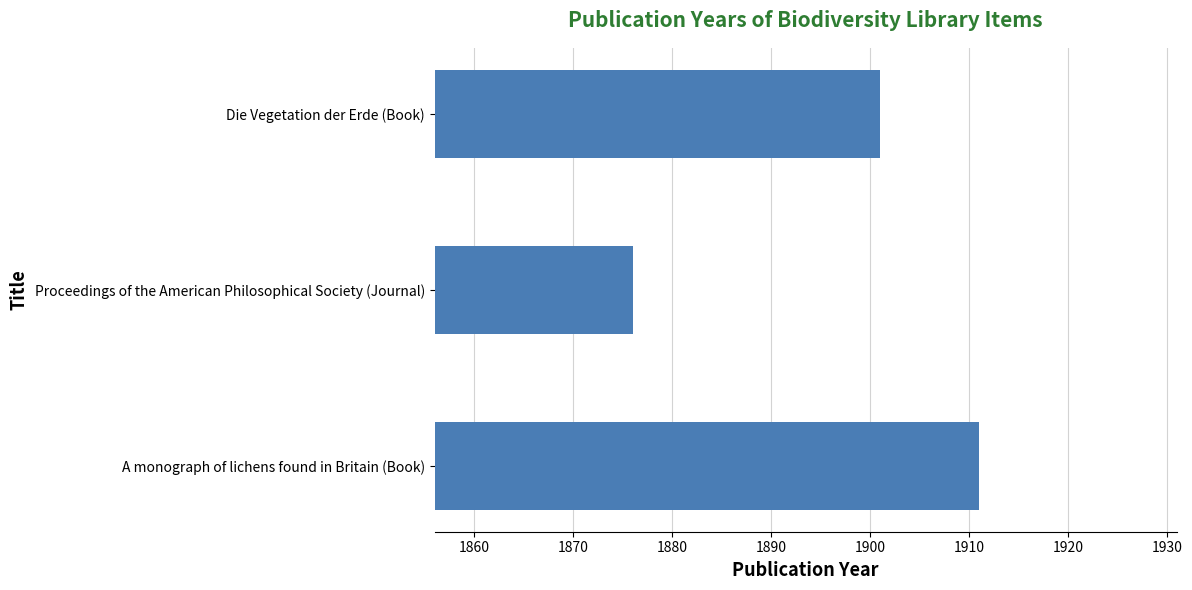

What is the smallest value displayed?

1876